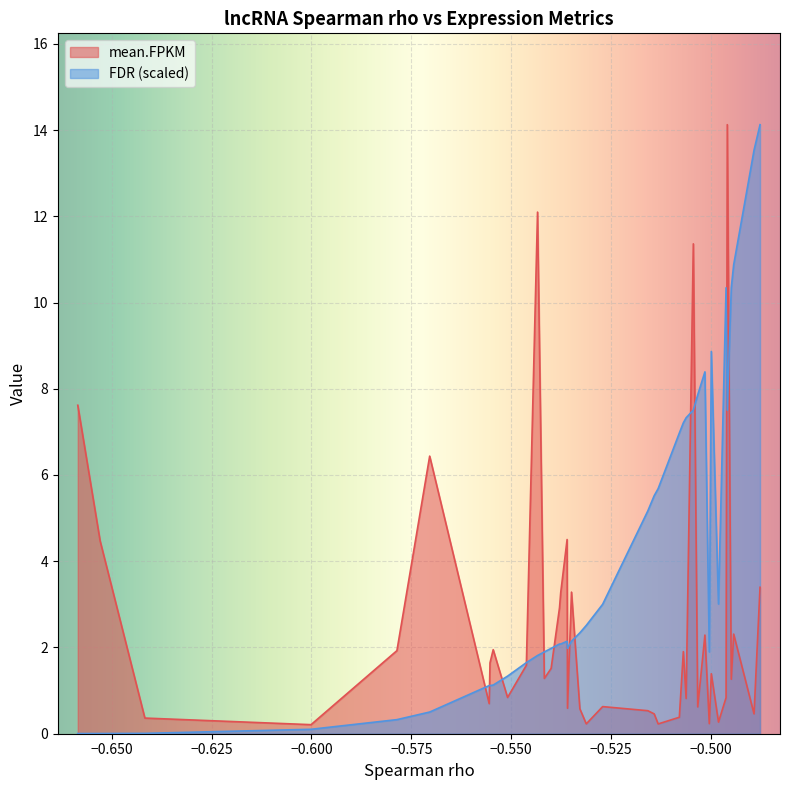

In FDR, how many points are lower than both neighbors (excluding endpoints)?

4